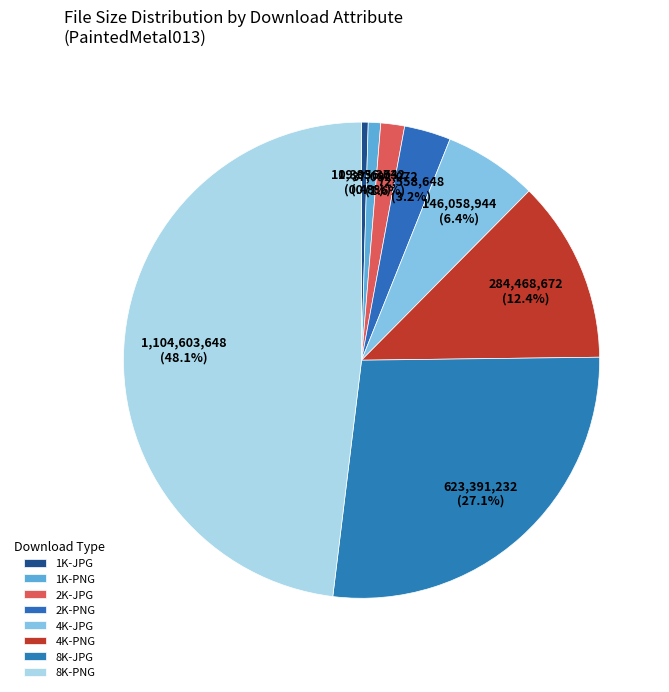

Which slice is the smallest?

1K-JPG